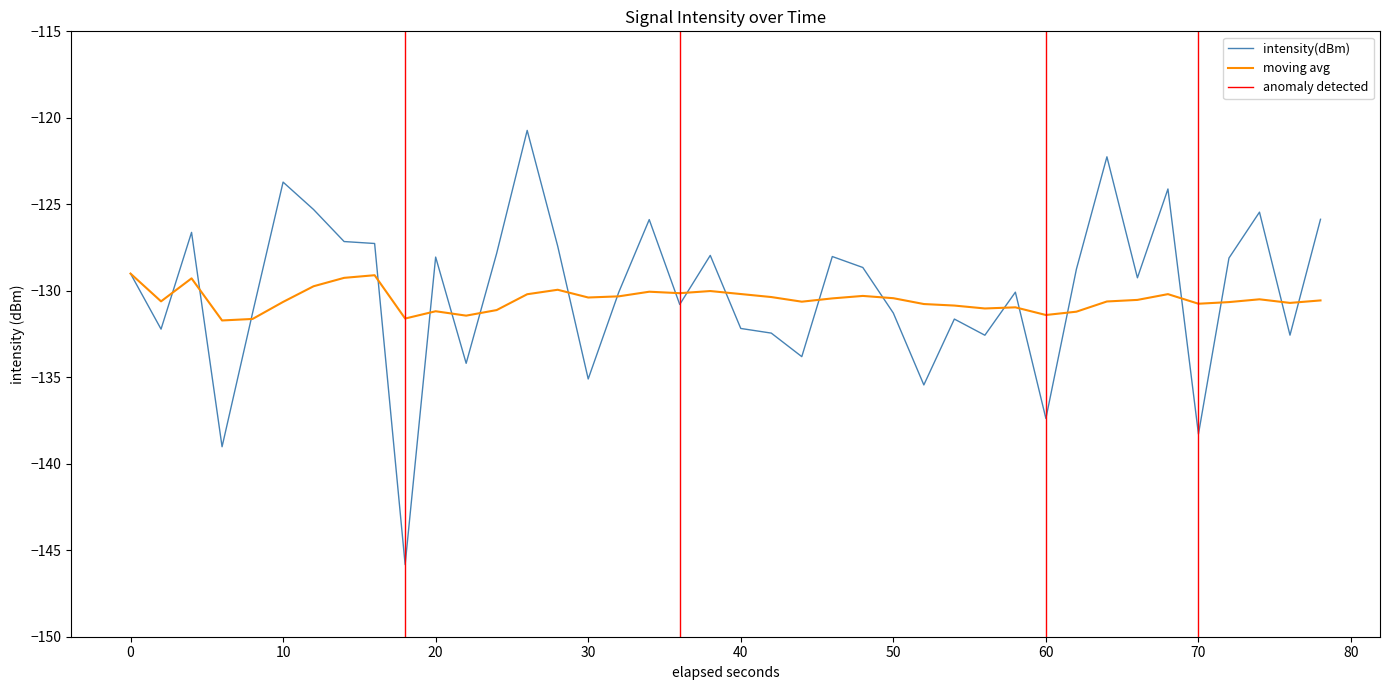

The value of moving avg at 20 is -35.9. True or false?

False